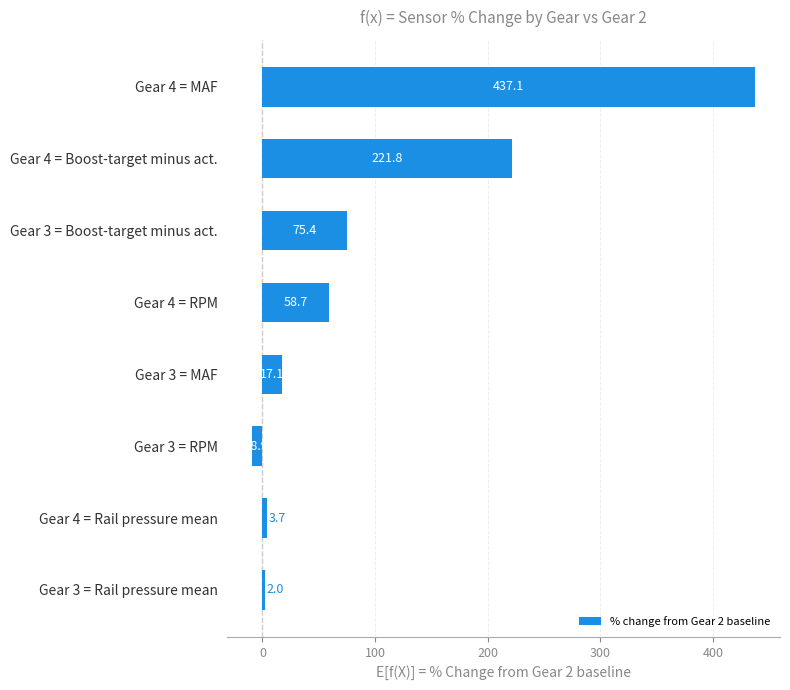

How many bars are there in total?

8